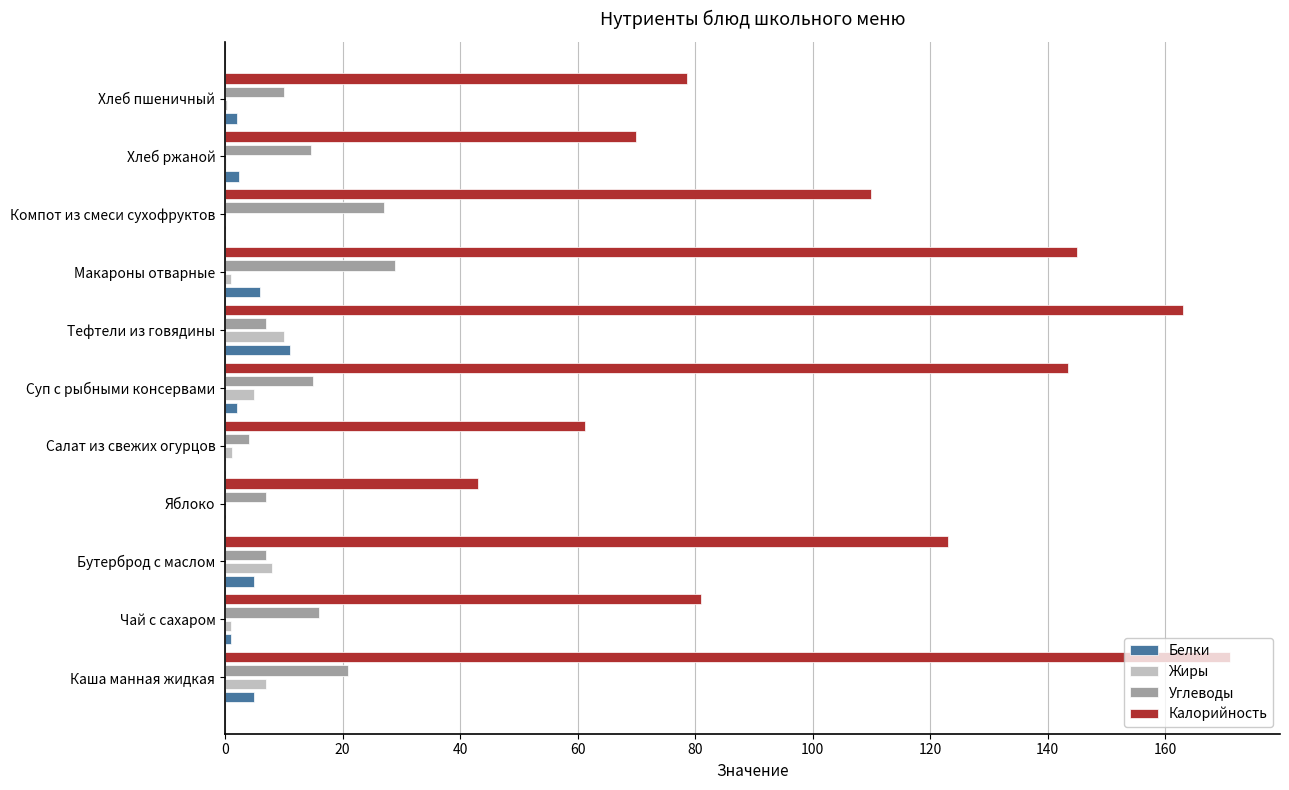

Which label corresponds to the largest value in the chart?

Каша манная жидкая